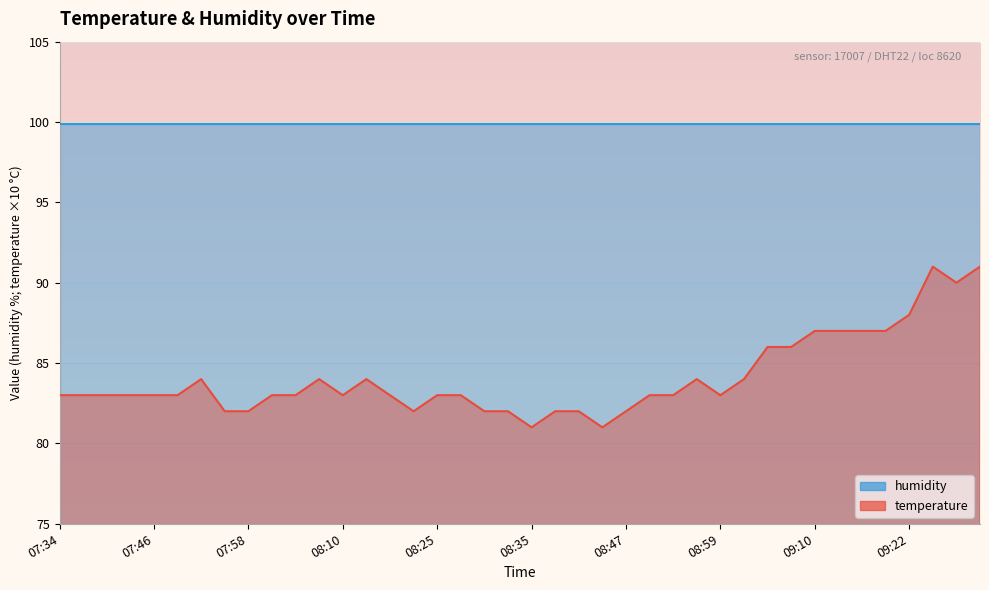

Between 08:01 and 09:34, which is larger?

09:34